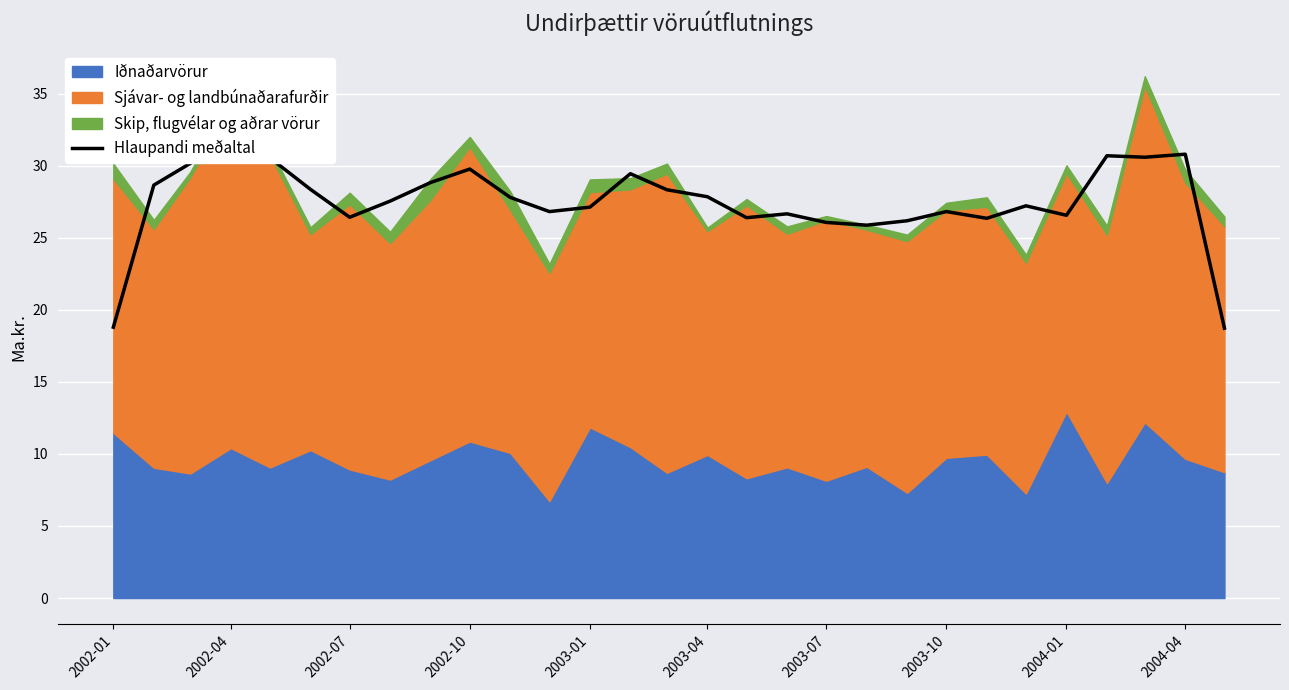

How many data points does each series have?

29